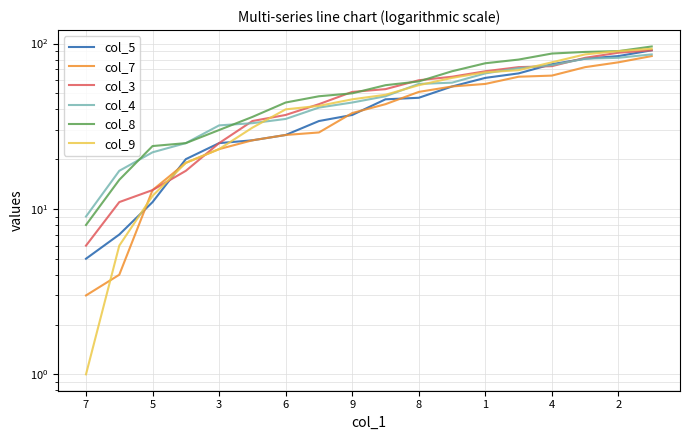

List the series in order of their peak value, highest first.

col_8, col_9, col_5, col_3, col_4, col_7